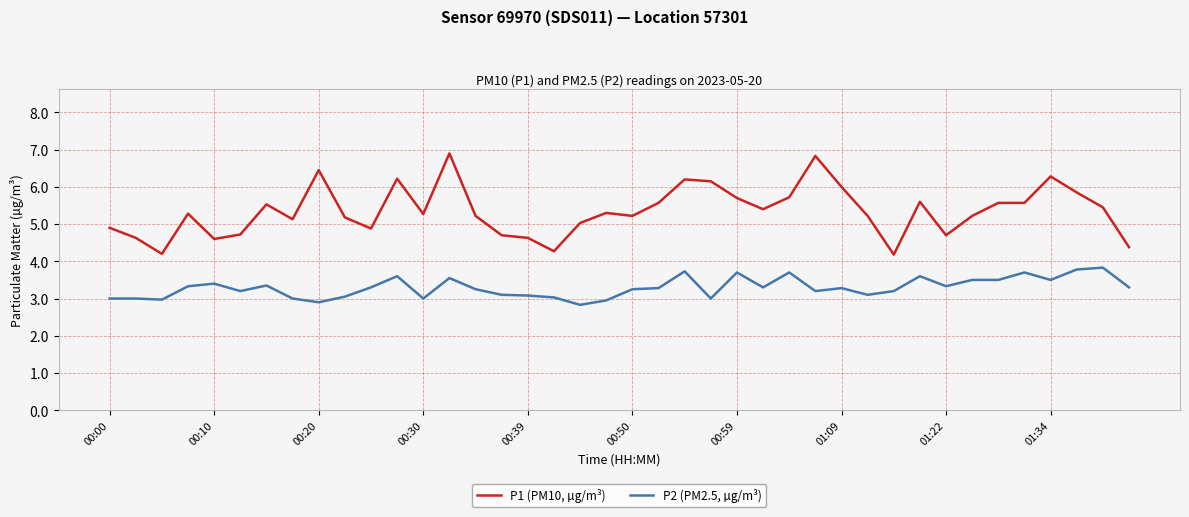

List the series in order of their peak value, highest first.

P1 (PM10, µg/m³), P2 (PM2.5, µg/m³)